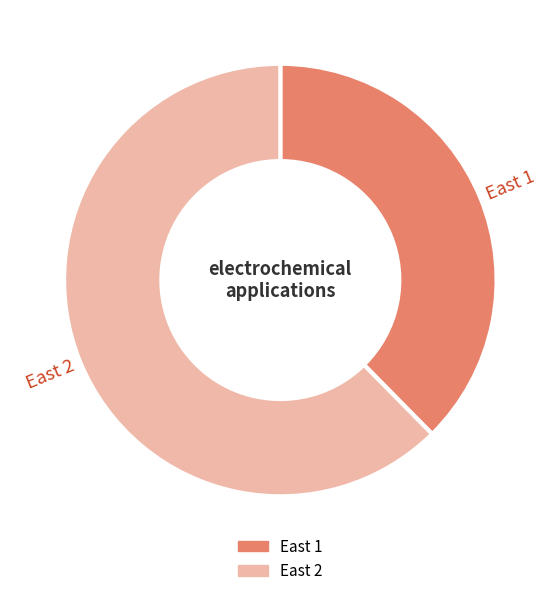

Do East 1 and East 2 together represent more than half of the pie?

Yes